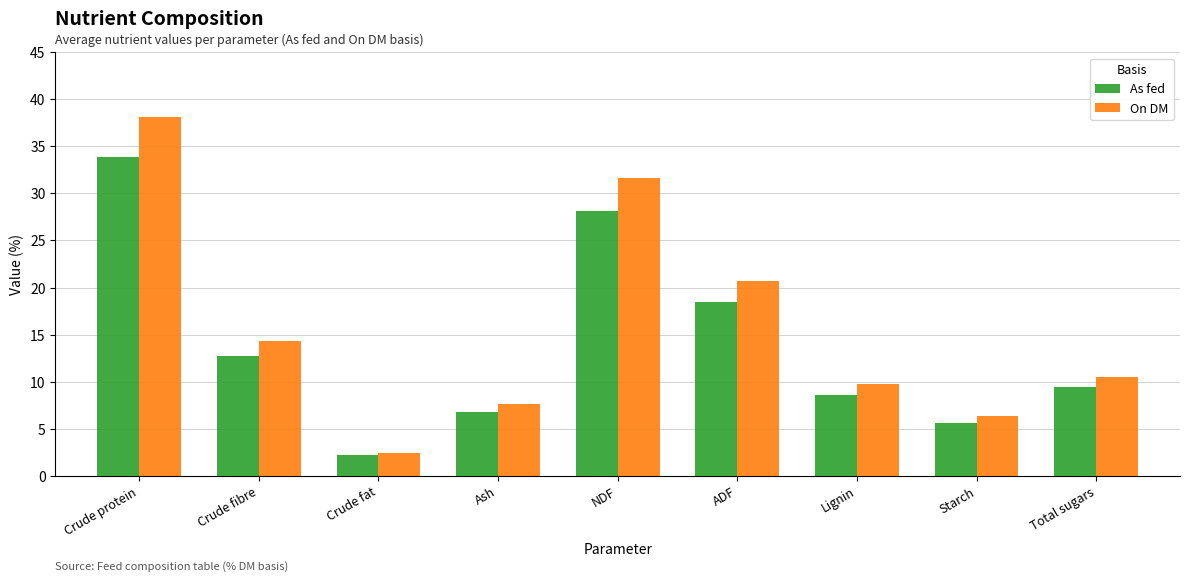

Does the chart contain stacked bars?

No